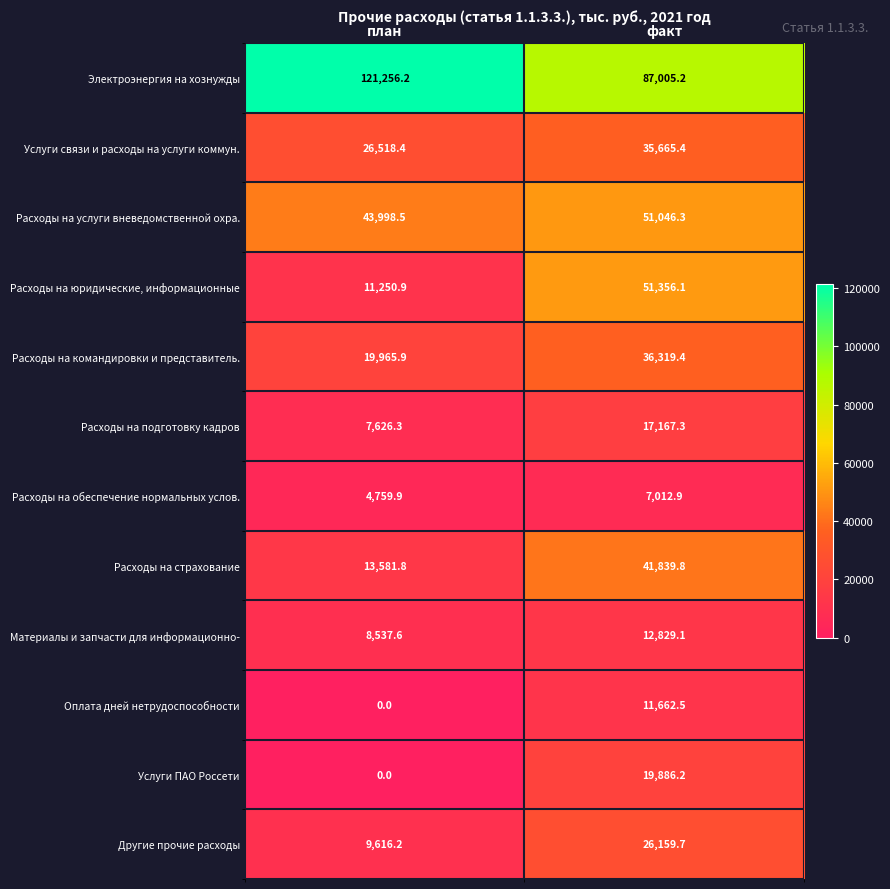

Which series has the largest total across all categories?

Электроэнергия на хознужды